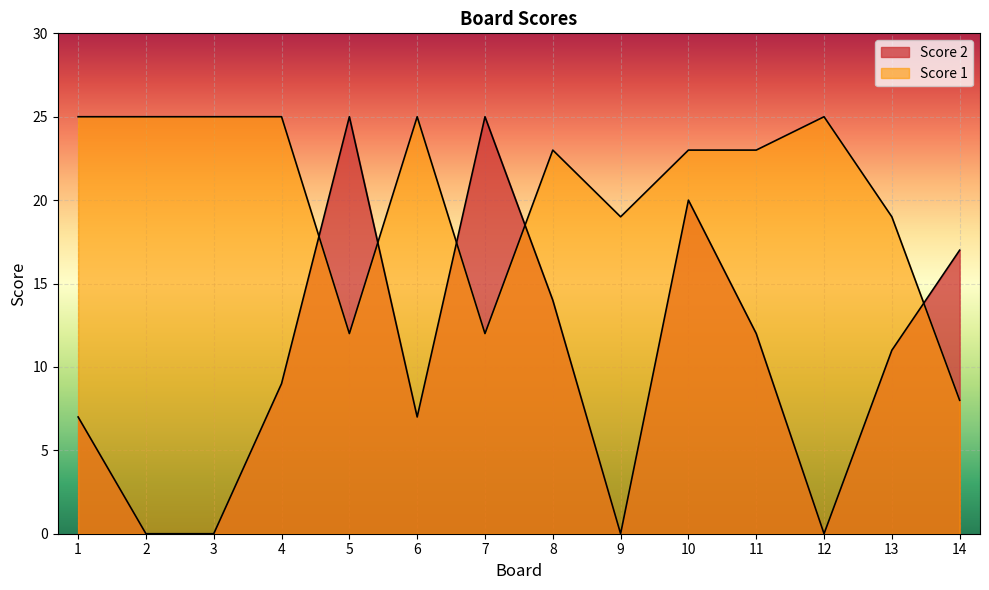

At how many categories does at least one series exceed 24?

8